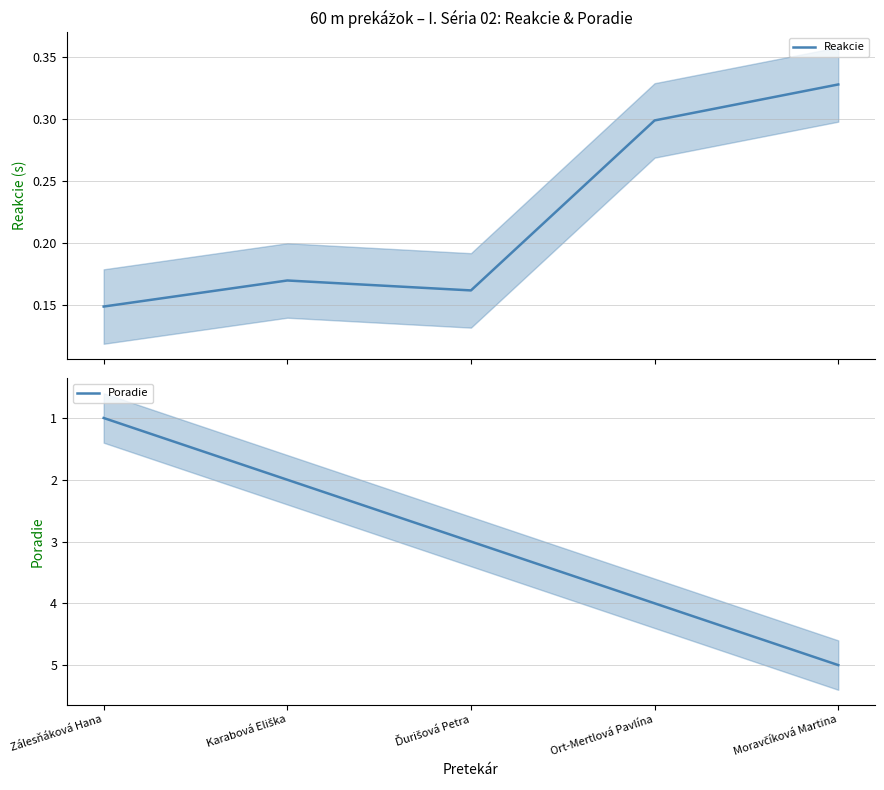

At which category is the sum across all series the highest?

Moravčíková Martina